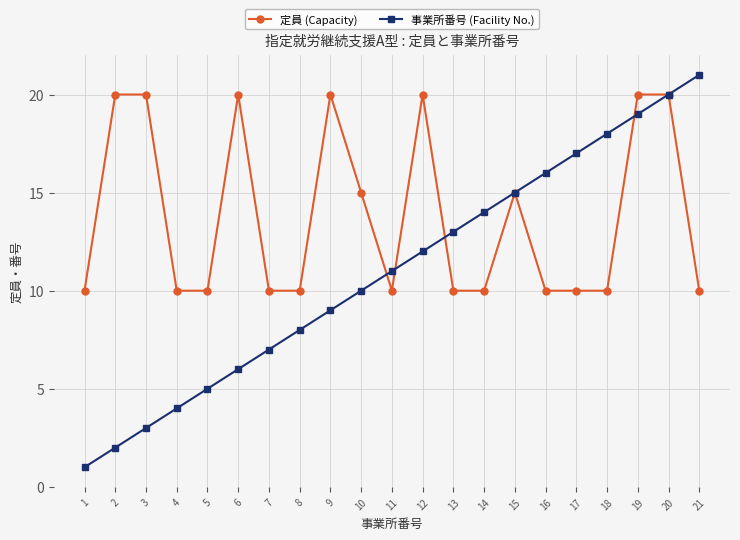

At which category is the sum across all series the highest?

20